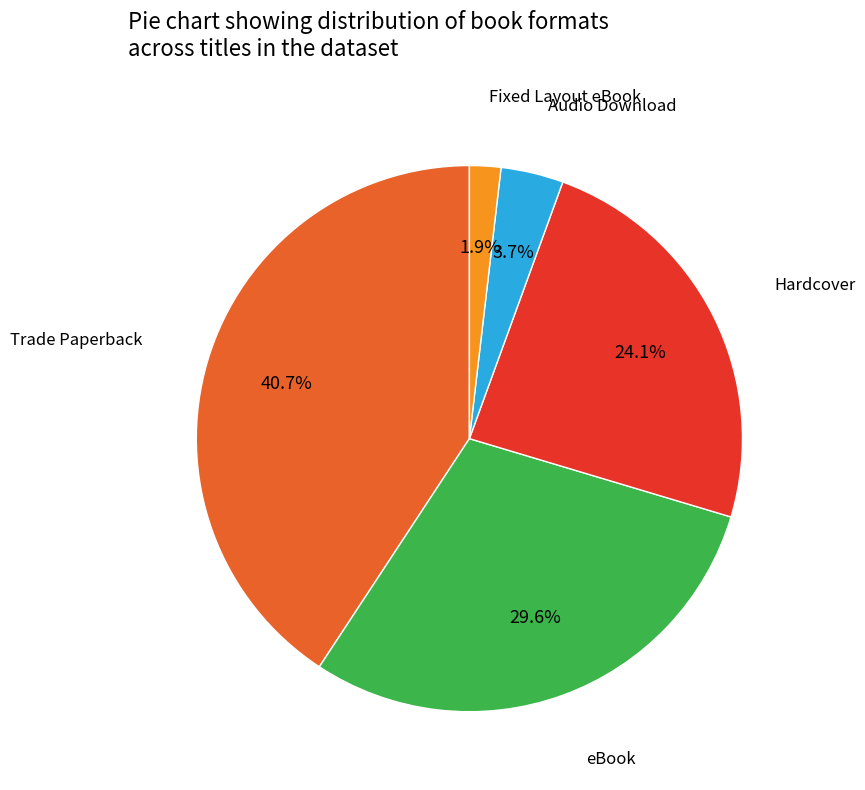

Does any single category account for the majority?

No